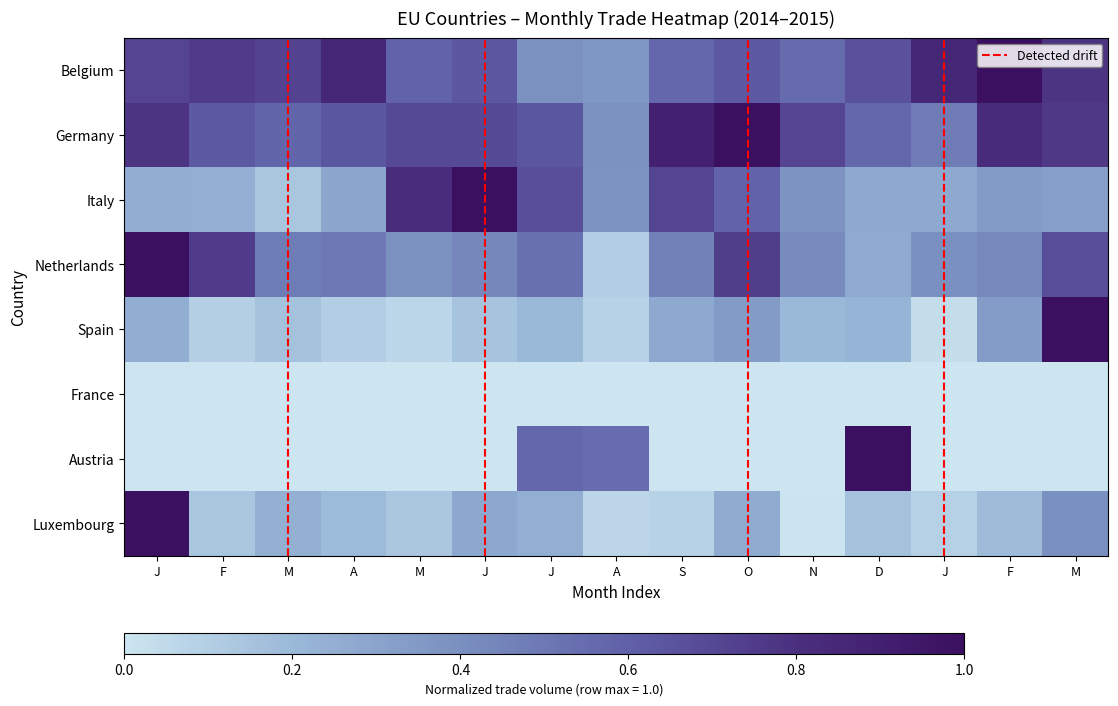

What is the total value across all series at M?

2.3